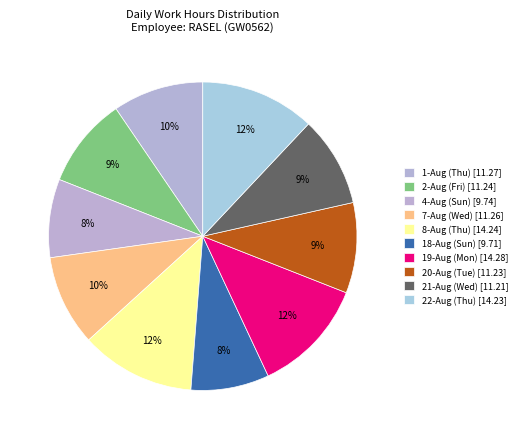

Rank the categories by value from lowest to highest.

18-Aug (Sun), 4-Aug (Sun), 21-Aug (Wed), 20-Aug (Tue), 2-Aug (Fri), 7-Aug (Wed), 1-Aug (Thu), 22-Aug (Thu), 8-Aug (Thu), 19-Aug (Mon)